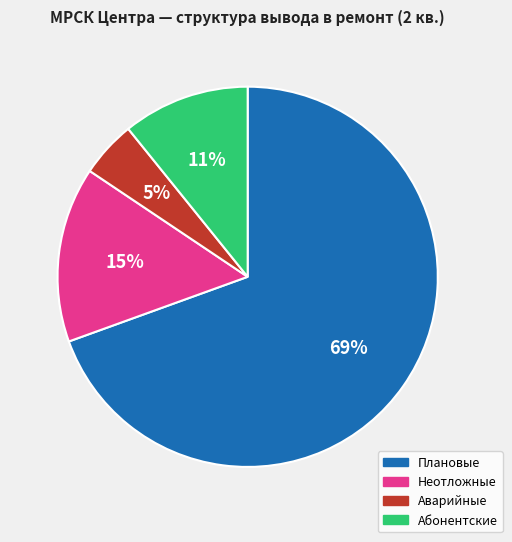

Approximately how many times larger is the value at Абонентские compared to Неотложные?

0.7